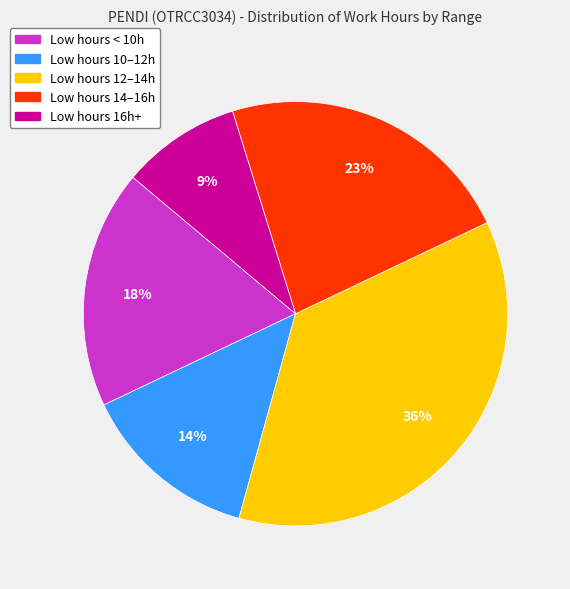

Is there a majority slice in this chart?

No